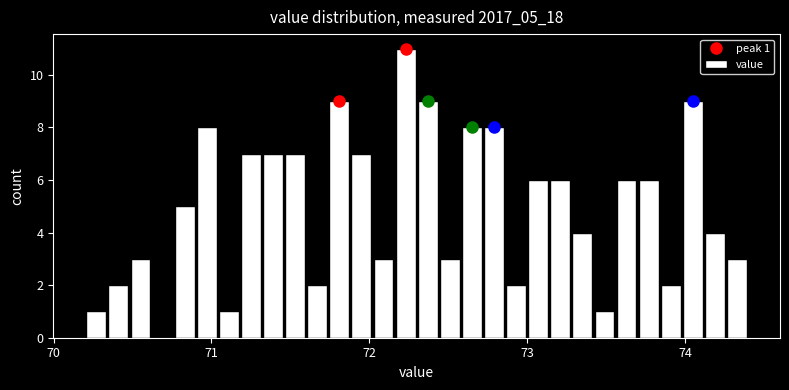

Around what value on the x-axis is the tallest bar? Give the approximate position of its centre, as read against the axis.

72.2